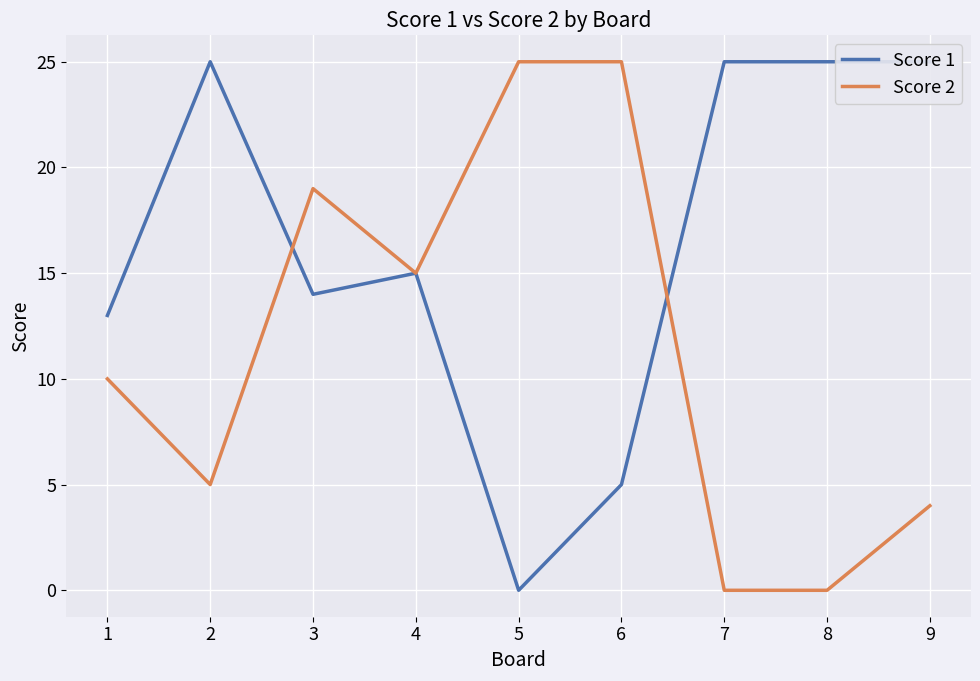

Rank the series by their average value, from lowest to highest.

Score 2, Score 1